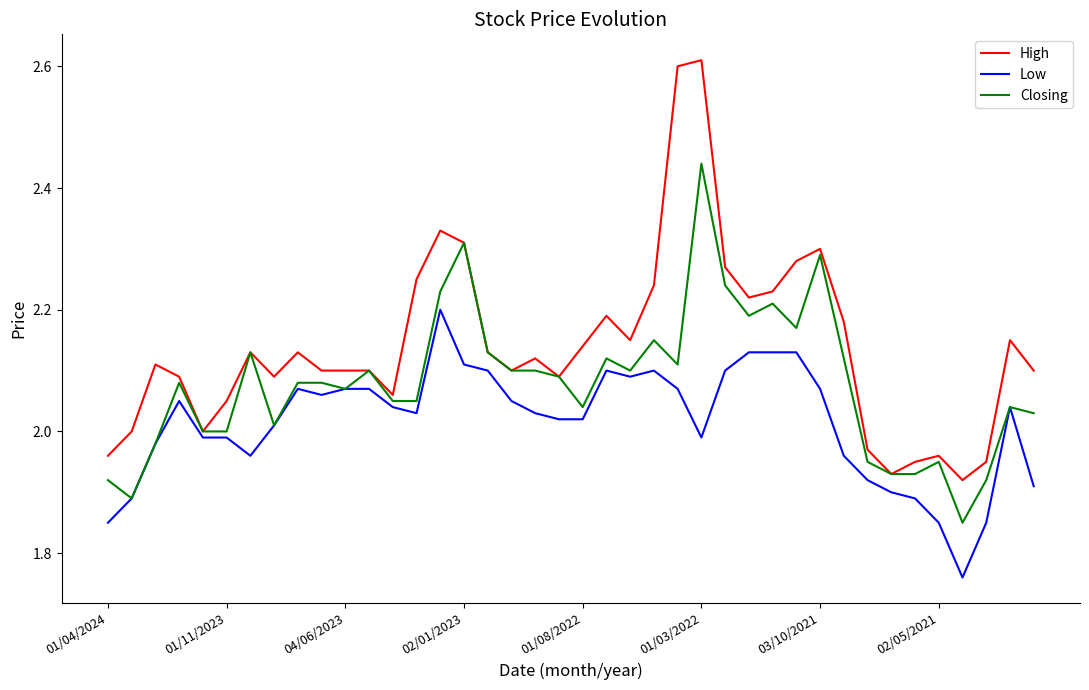

How many distinct data groups are displayed?

3